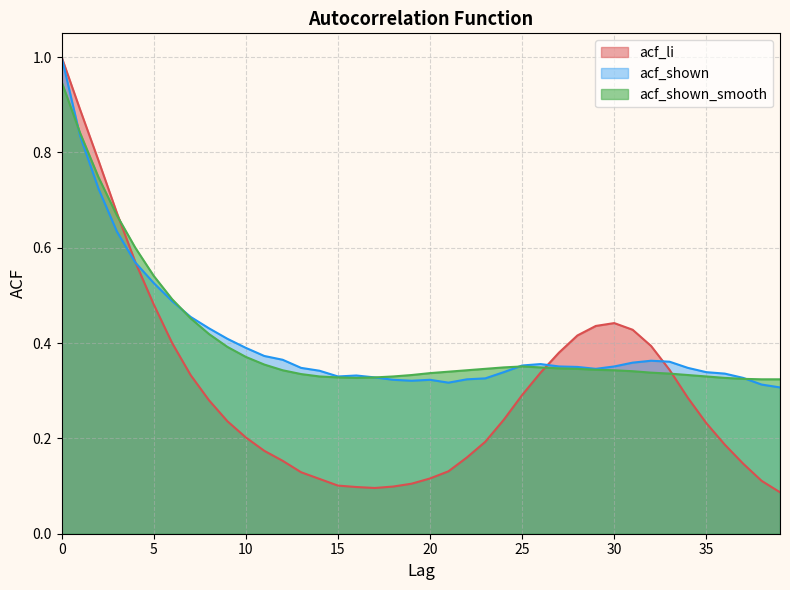

Where is the first local minimum for acf_shown_smooth?

16